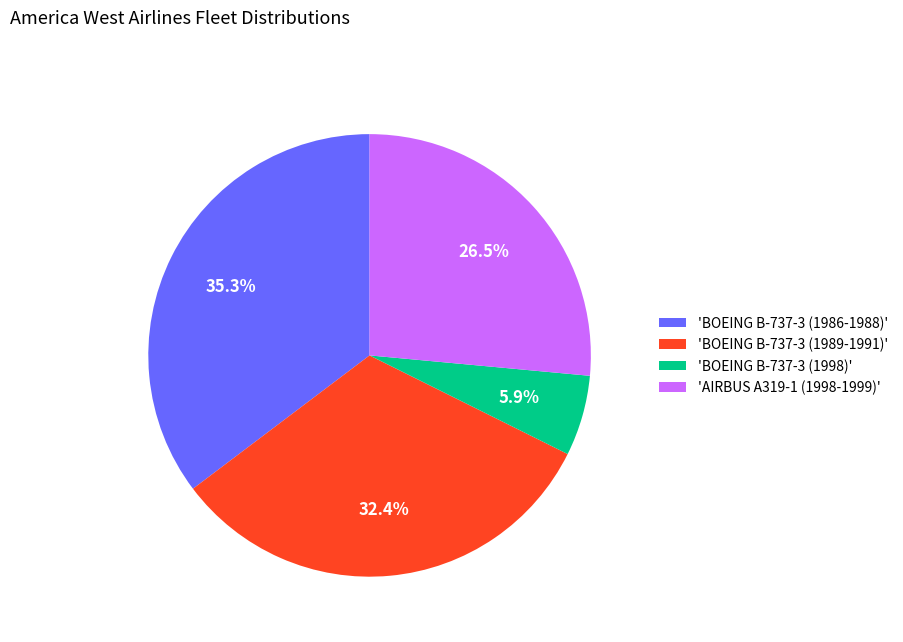

Which has a higher value, 'BOEING B-737-3 (1986-1988)' or 'AIRBUS A319-1 (1998-1999)'?

'BOEING B-737-3 (1986-1988)'